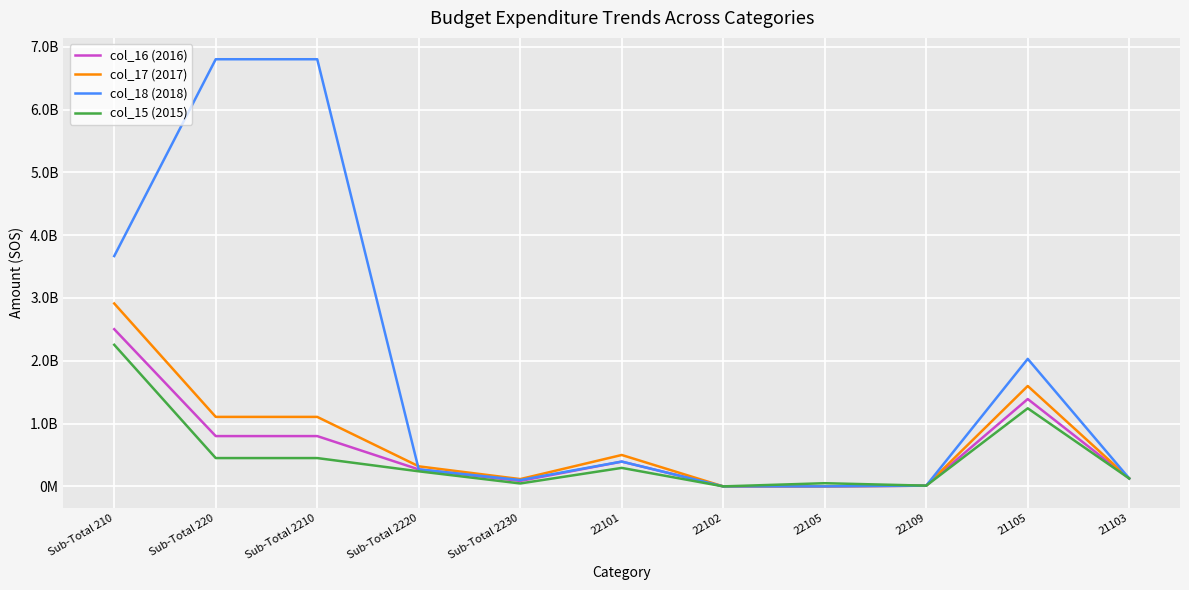

What are all the series names shown in the legend?

col_16 (2016), col_17 (2017), col_18 (2018), col_15 (2015)